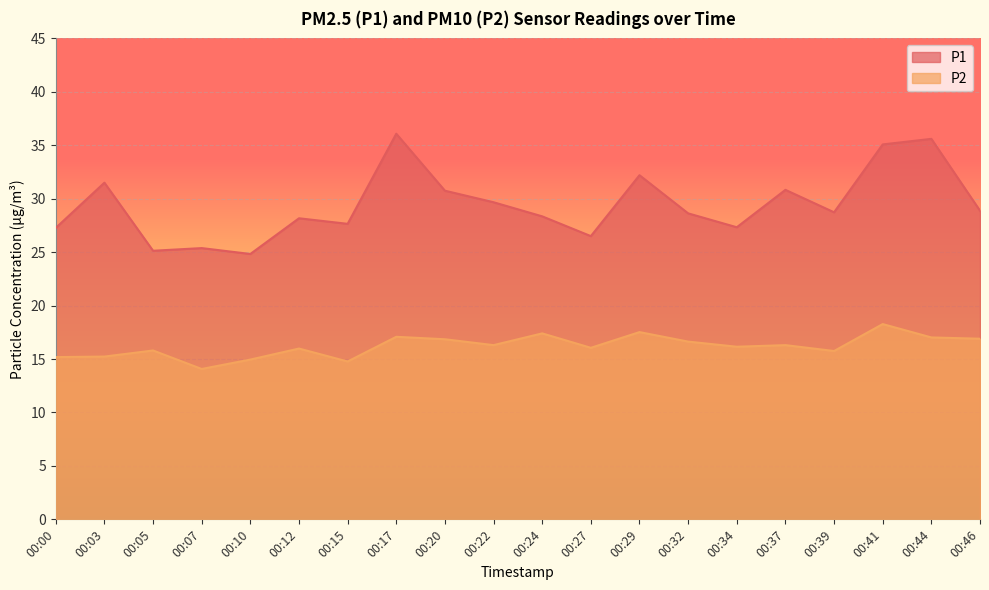

What is the total value across all series at 00:05?

40.9